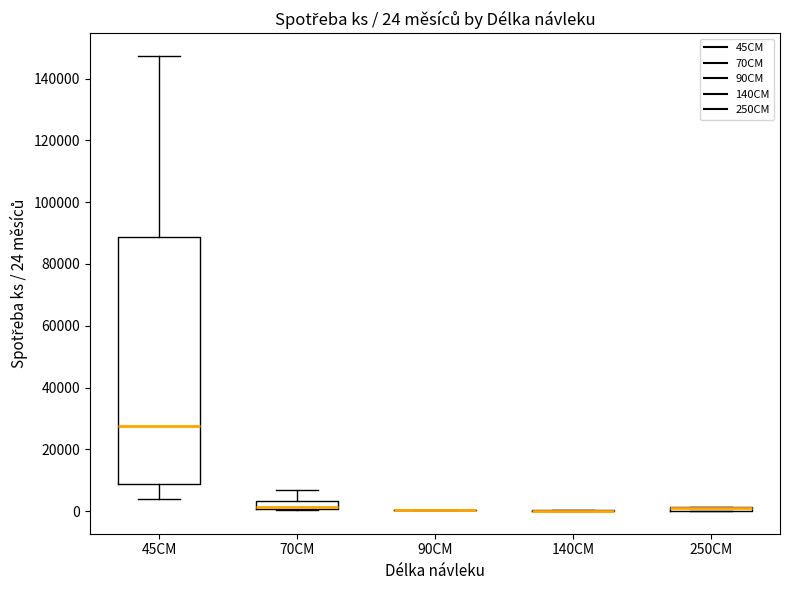

Which box is the tallest, from its lower edge to its upper edge?

45CM